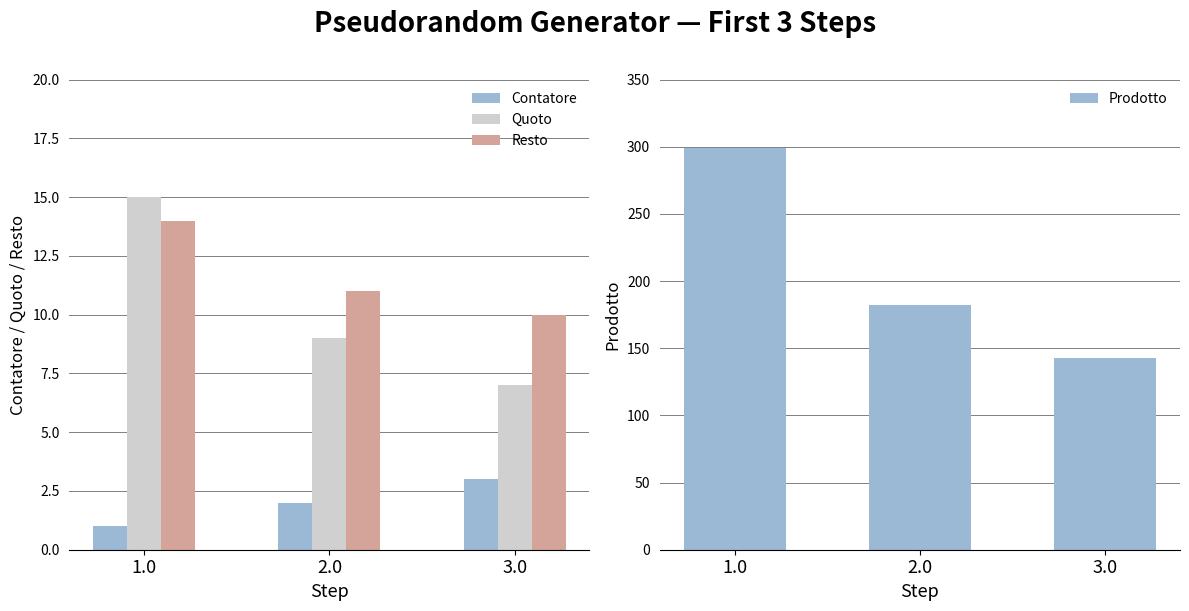

Are the bars grouped side by side (vs. stacked)?

Yes